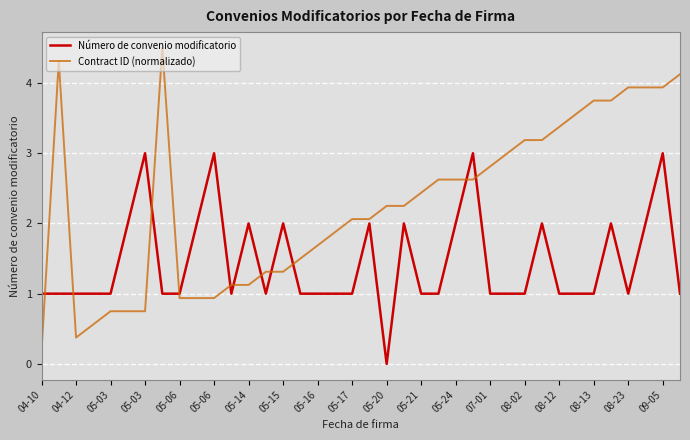

Which series has the widest spread of values?

Contract ID (normalizado)